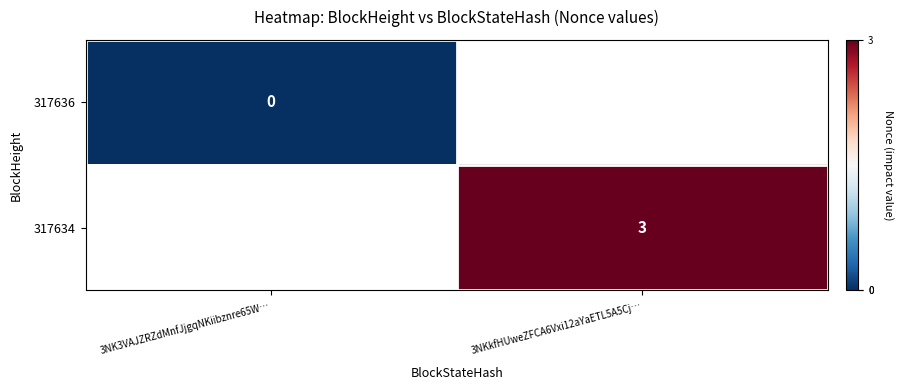

Is the value of 317634 at 3NKkfHUweZFCA6Vxi12aYaETL5A5Cj… greater than the value of 317636 at 3NK3VAJZRZdMnfJjgqNKiibznre65W…?

Yes